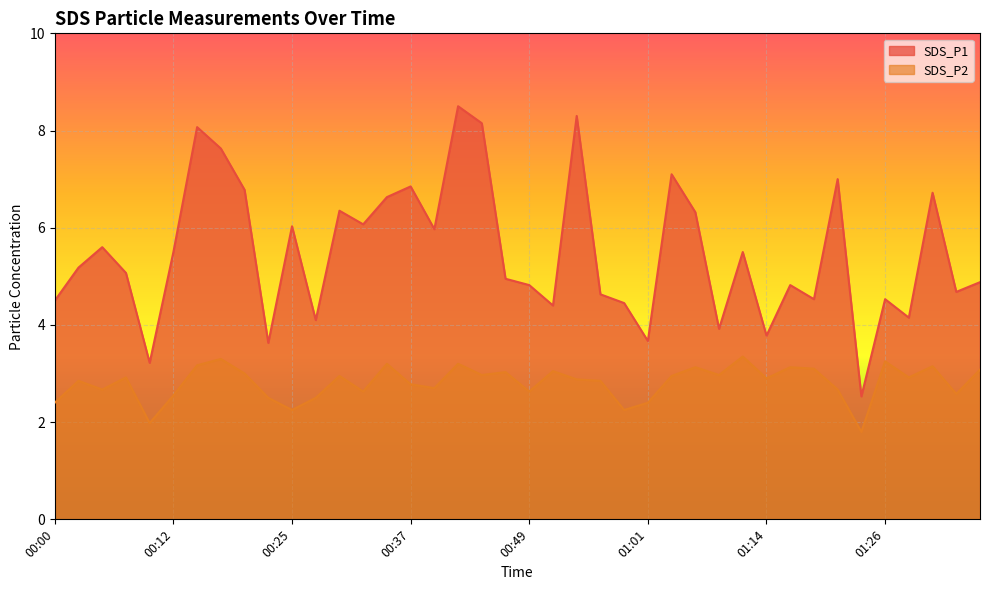

How many interior local peaks does the SDS_P2 series have?

13